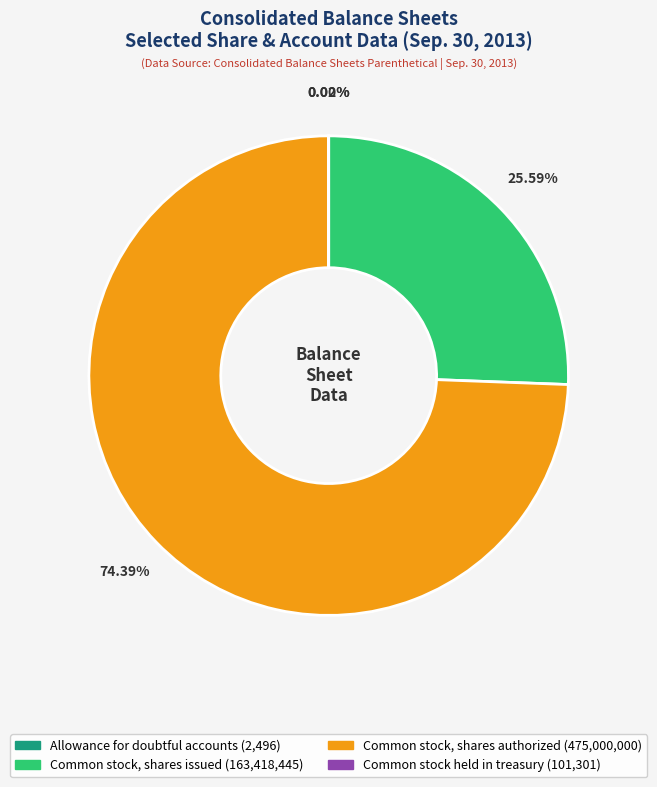

What is the total percentage of Common stock, shares issued and Common stock, shares authorized?

100.0%